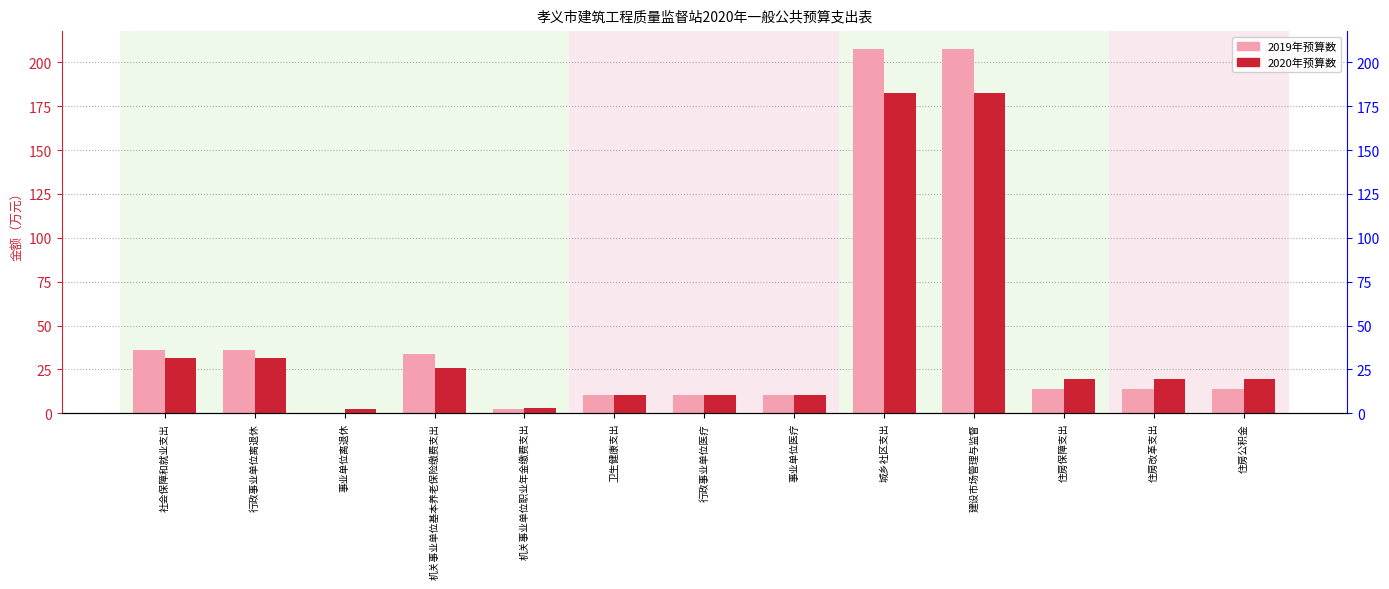

How many data points in 2020年预算数 are less than 19?

5